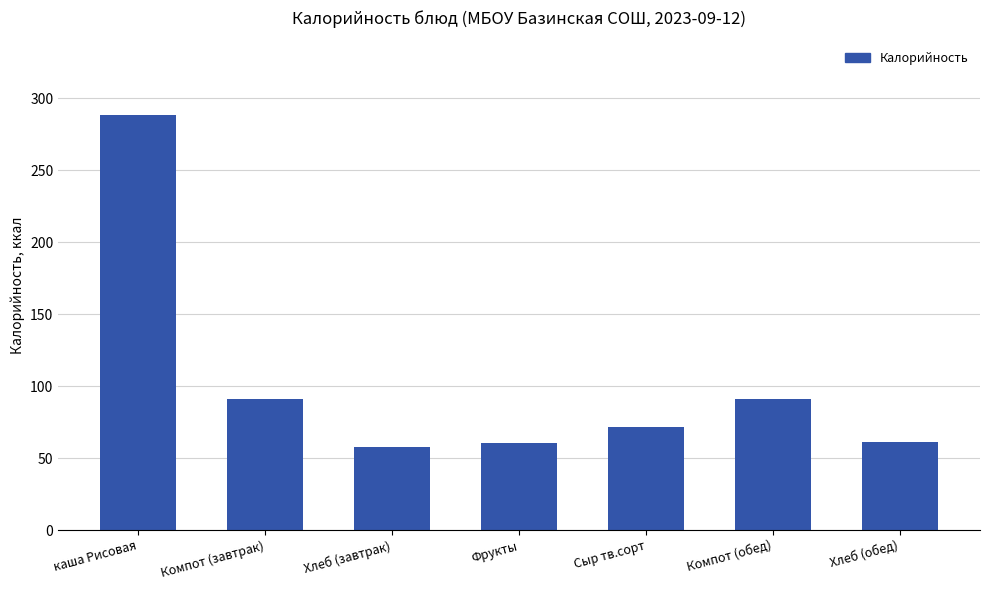

What is the change in value from Хлеб (завтрак) to Хлеб (обед)?

+3.1